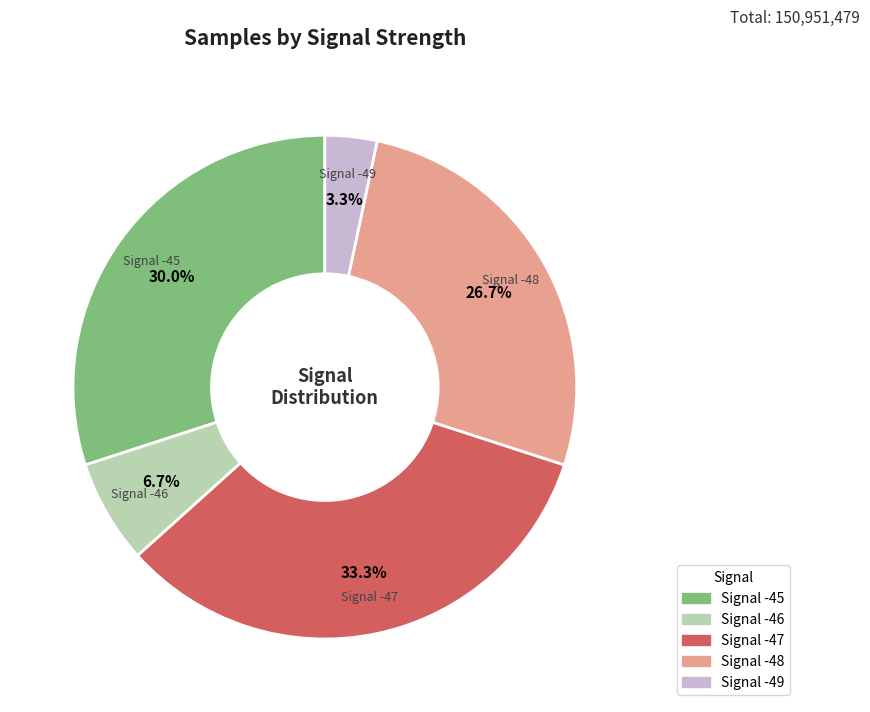

Does Signal -46 represent more than half of the total?

No